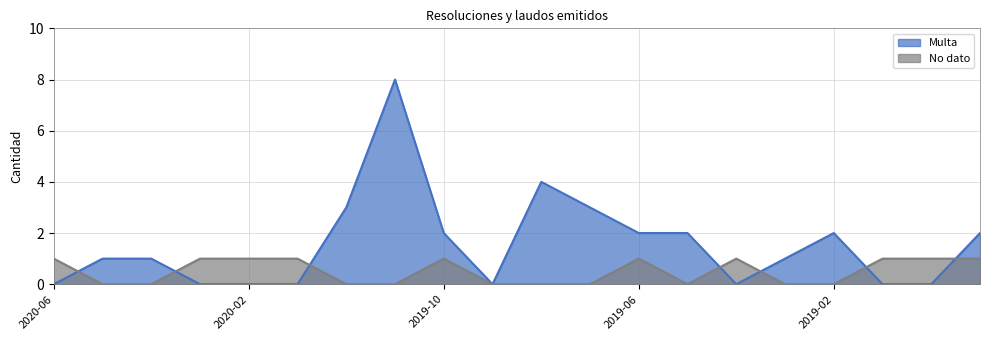

In No dato, how many points are higher than both neighbors (excluding endpoints)?

3